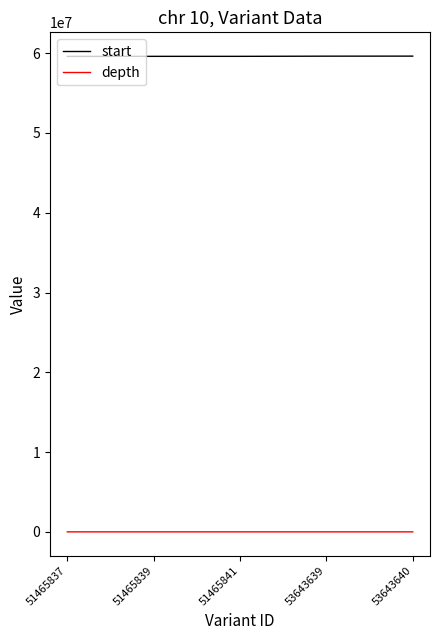

True or false: depth and start intersect in this chart.

False